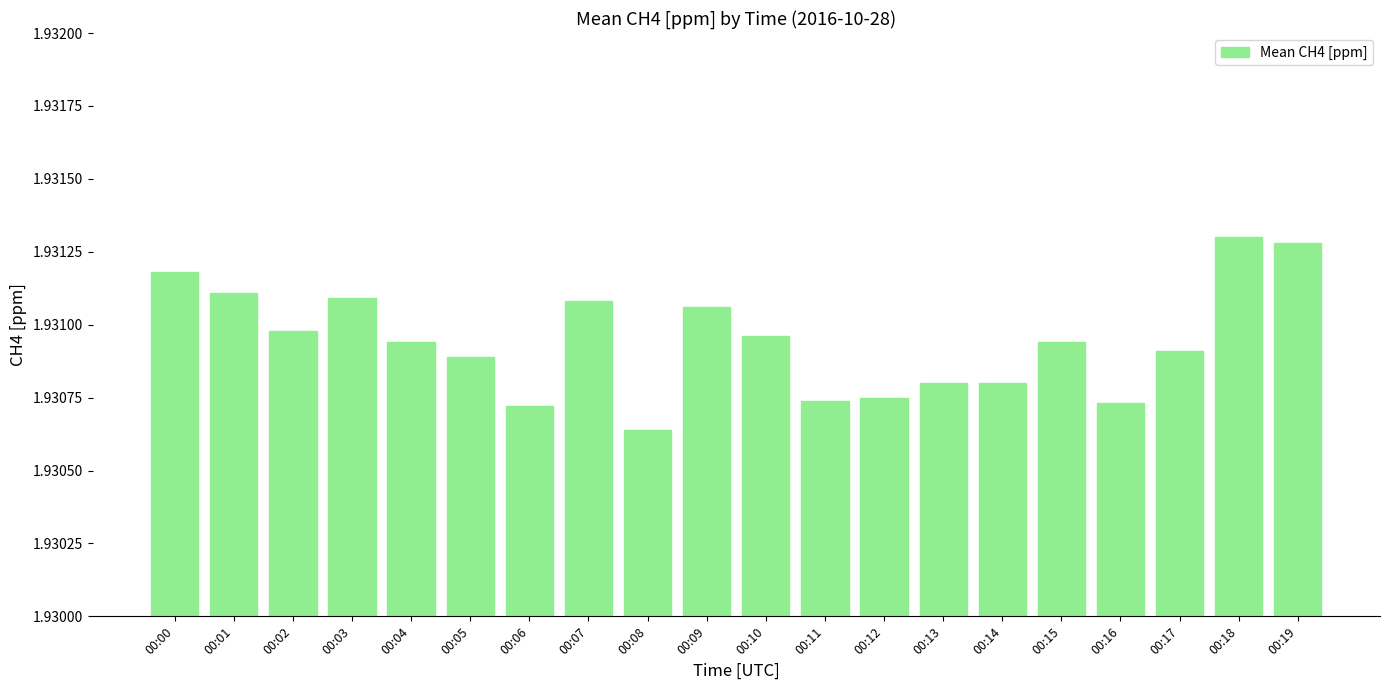

What is the sum of the values at 00:12 and 00:13?

3.9